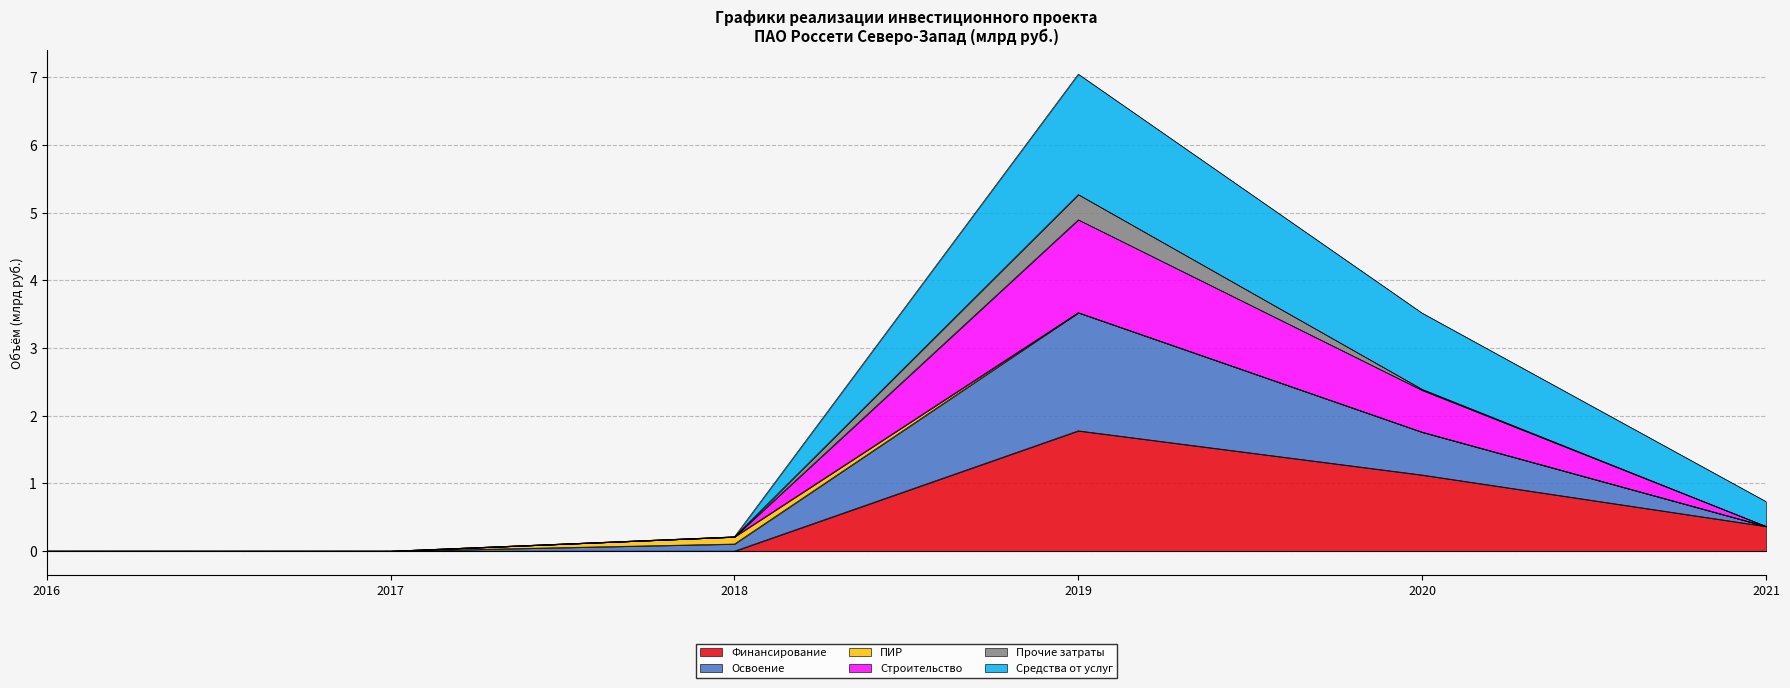

What is the difference between the highest and lowest values at 2018?

0.2